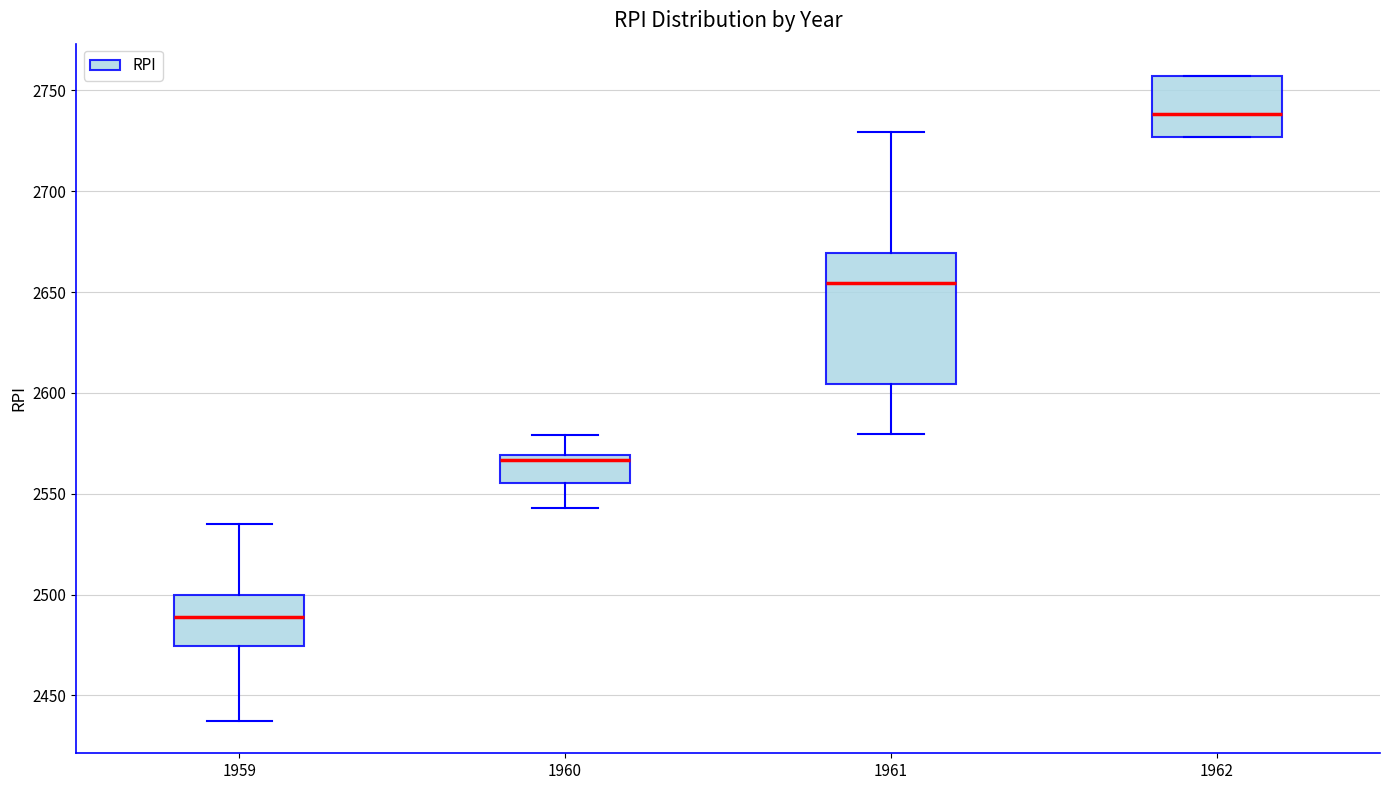

Where is the upper edge of the box at x = 1960 on the y-axis? The values are not printed on the chart, so give them approximately, as read against the axis.

2570